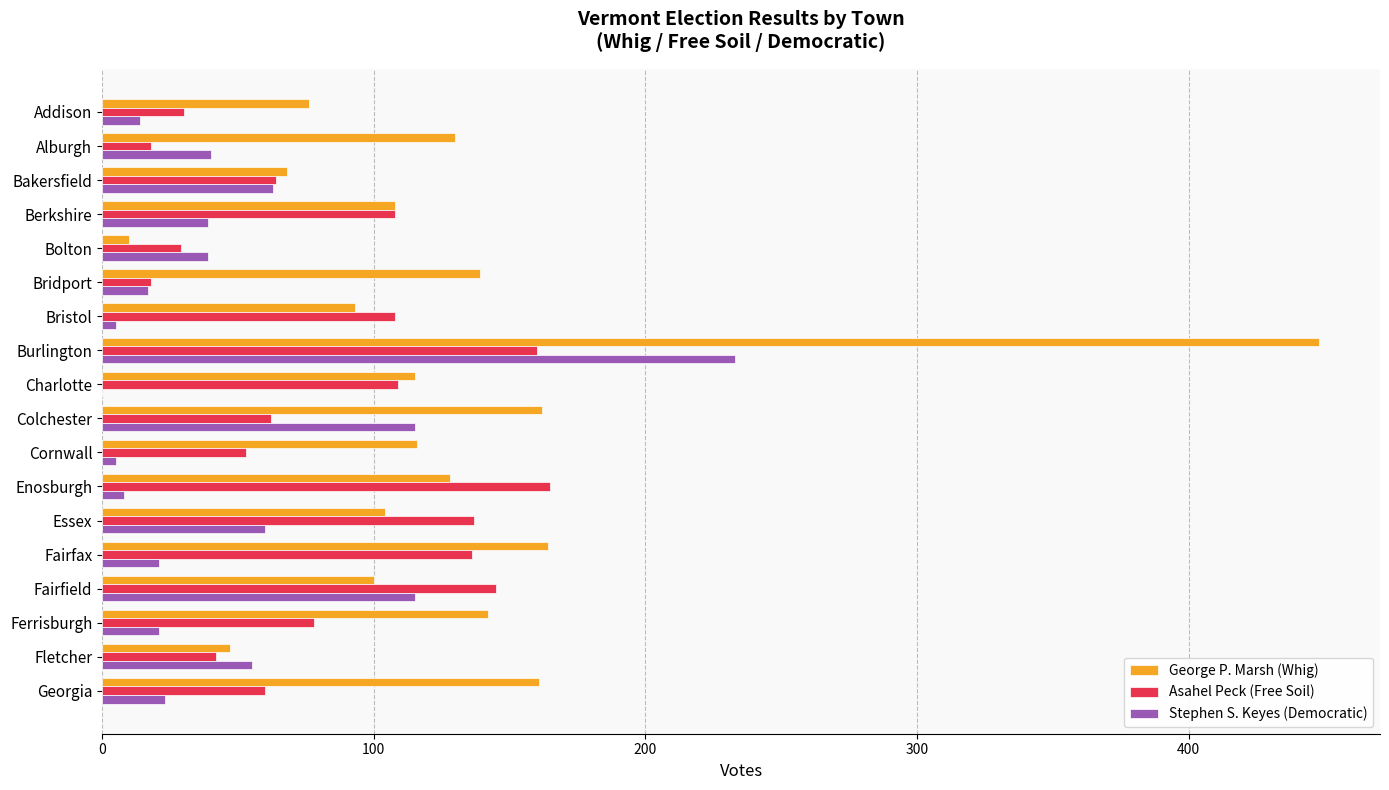

What are all the series names shown in the legend?

George P. Marsh (Whig), Asahel Peck (Free Soil), Stephen S. Keyes (Democratic)